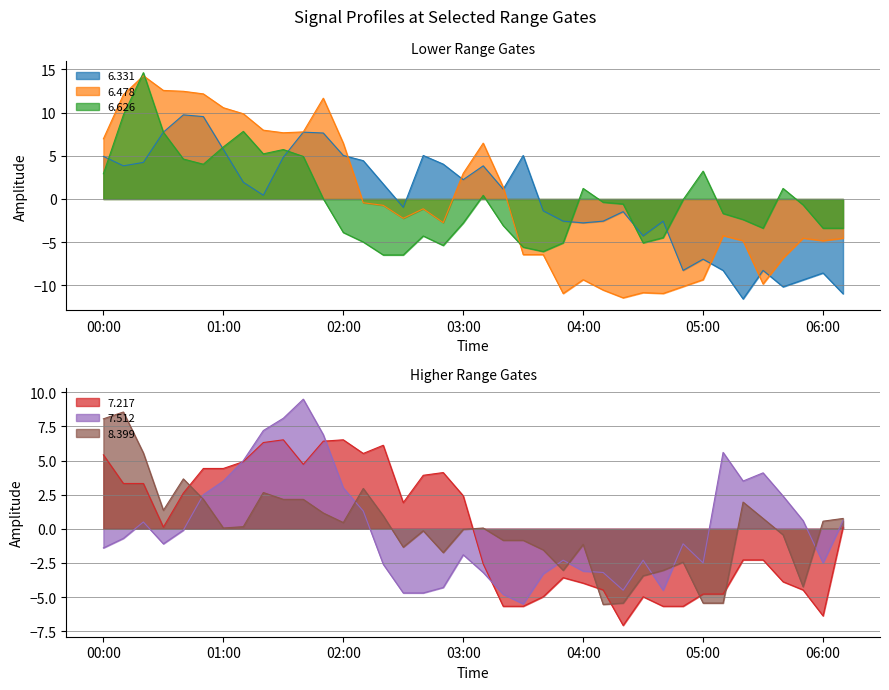

Where does the   7.217 series first go above 0?

00:00